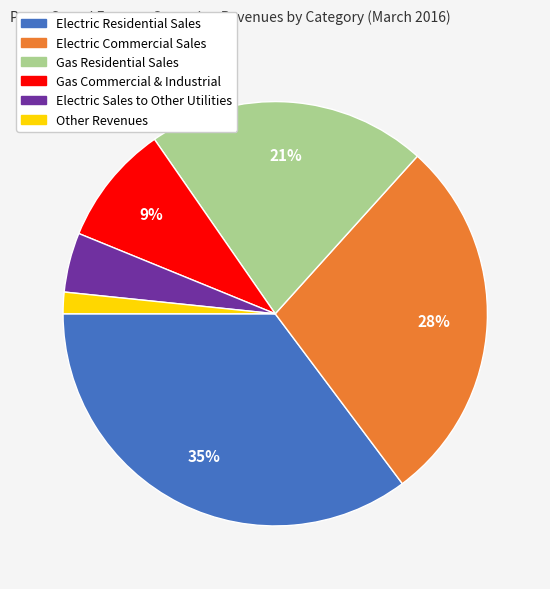

To the nearest percent, what percentage of the pie is Other Revenues?

2%